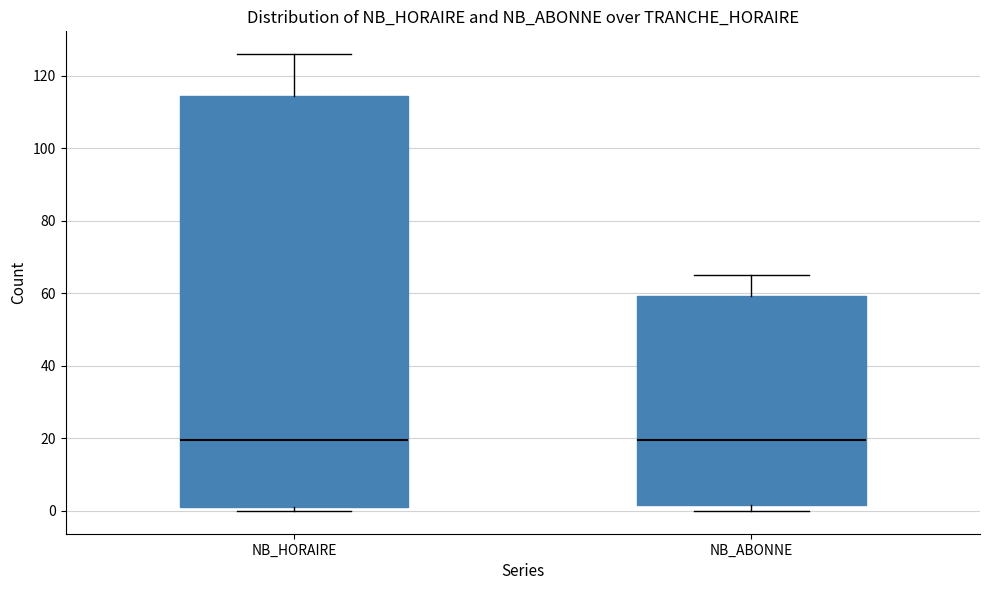

Reading left to right, read every box against the y-axis: the position of its median line, the range the box covers, and the ends of its whiskers. The values are not printed on the chart, so give them approximately, as read against the axis.

NB_HORAIRE: median 20, box 2 to 114, whiskers 0 to 126
NB_ABONNE: median 20, box 2 to 60, whiskers 0 to 66